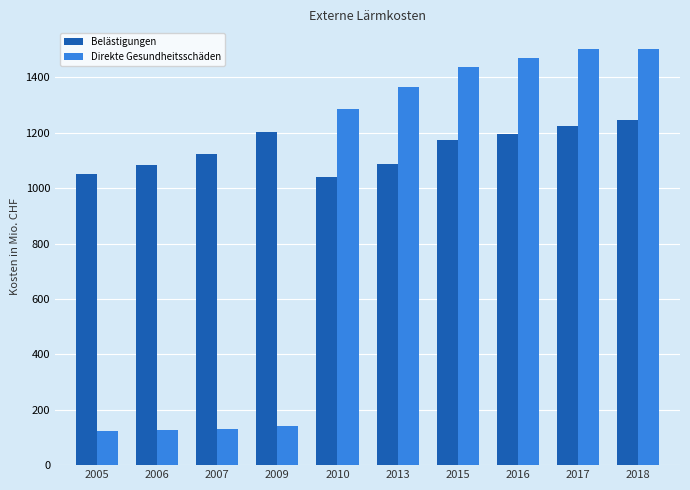

At which label is Direkte Gesundheitsschäden closest to 812?

2010